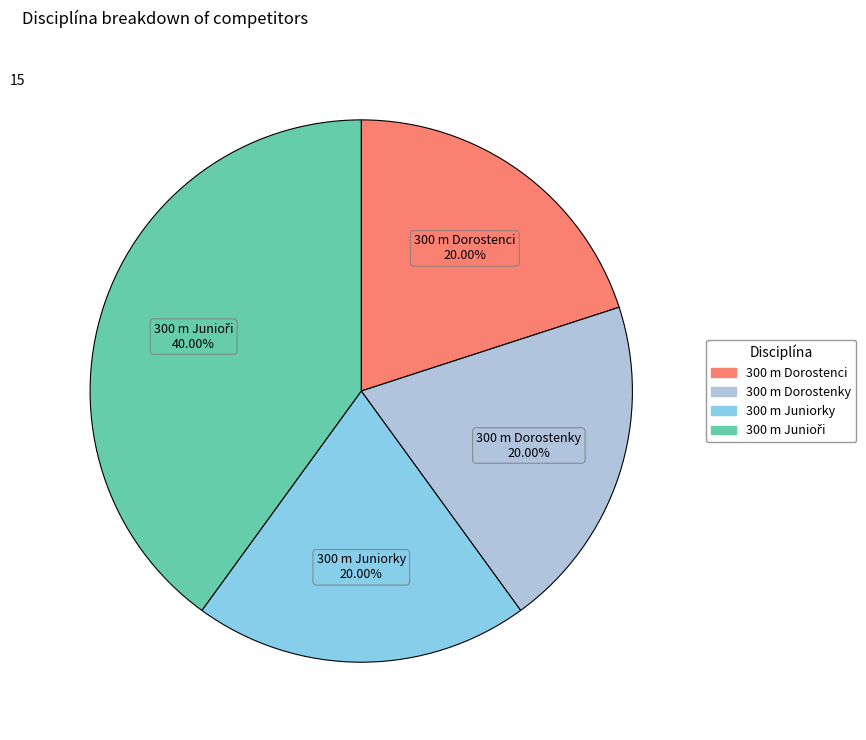

How many slices are in this pie chart?

4